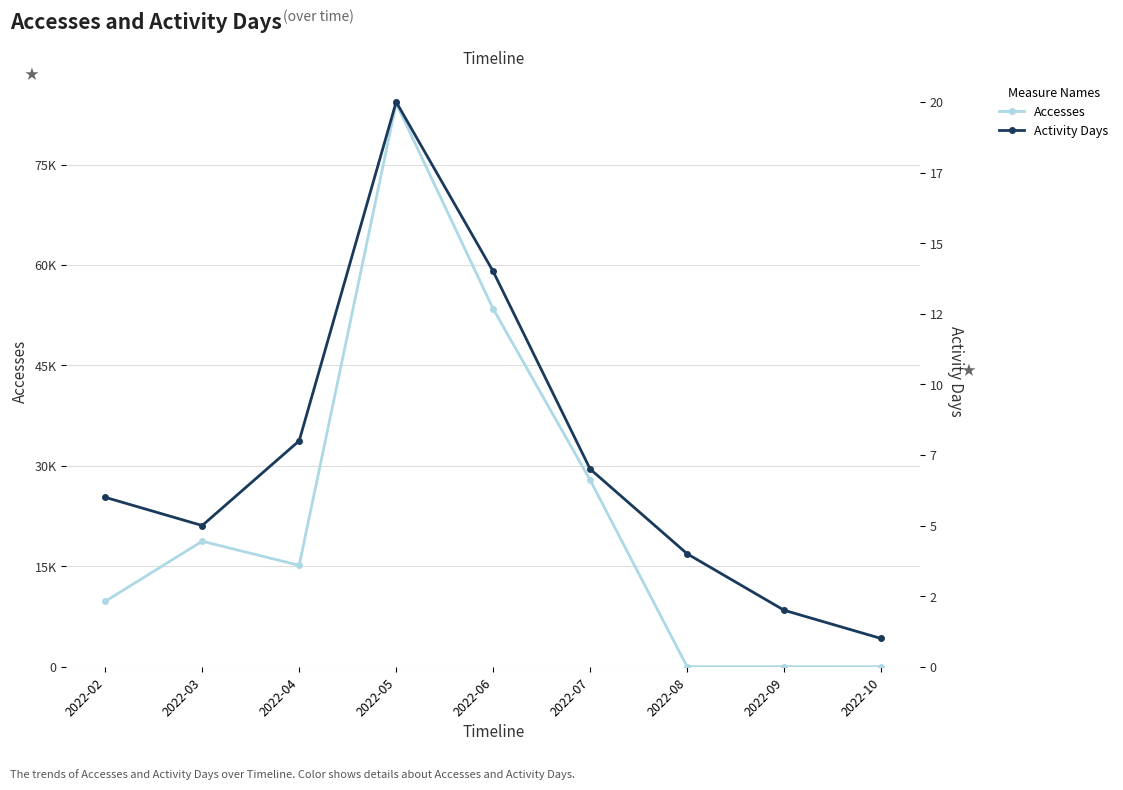

What is the value of the Accesses point at the 1st from the left?

9763